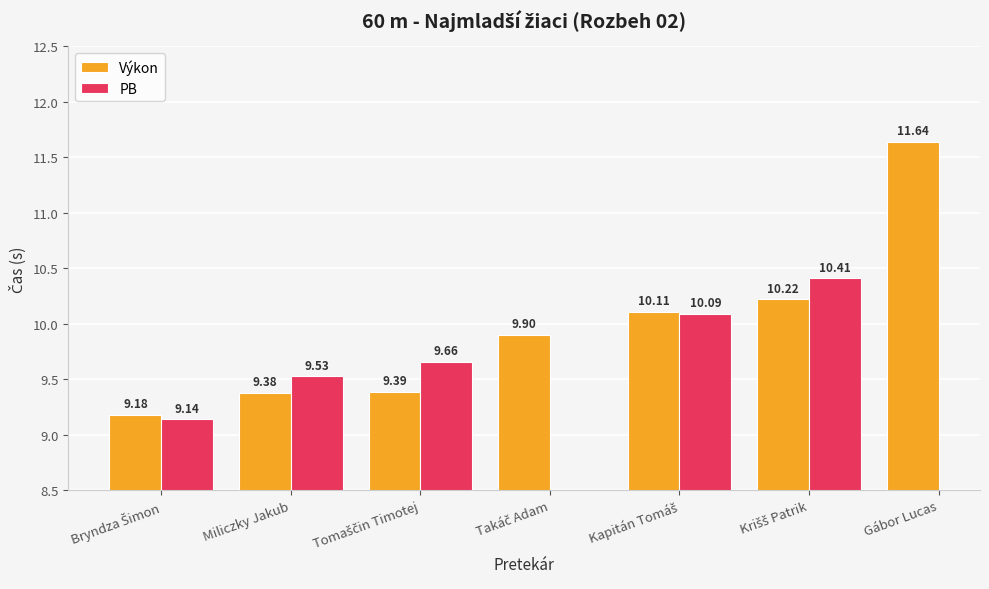

Where is Výkon nearest to the value 10?

Takáč Adam